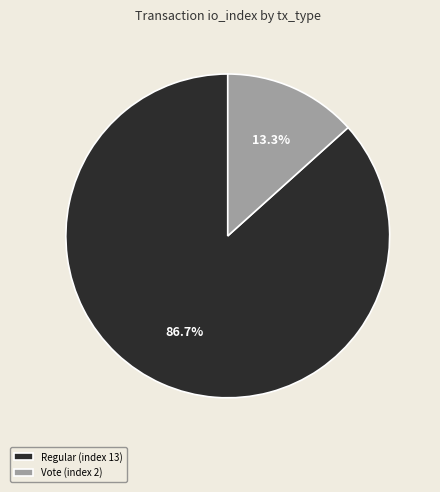

Which category has the smallest portion of the pie?

Vote (index 2)